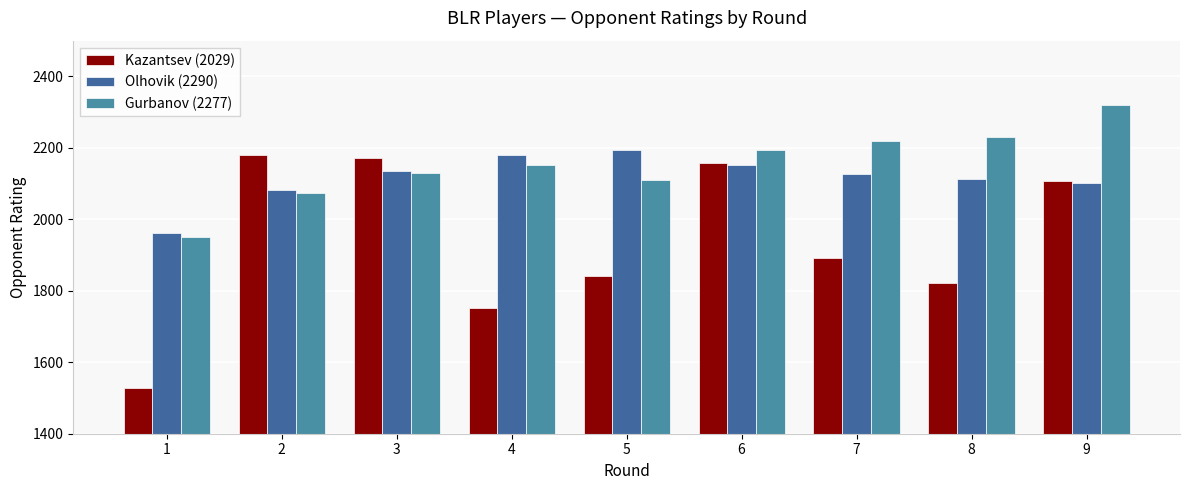

Rank the series at 7 from lowest to highest value.

Kazantsev (2029), Olhovik (2290), Gurbanov (2277)